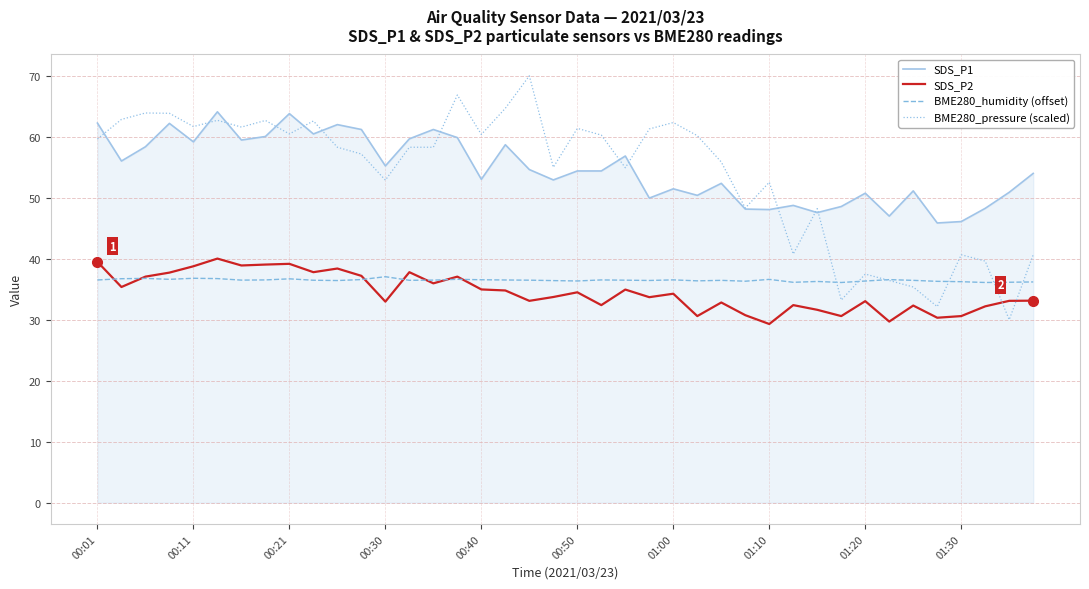

True or false: SDS_P1 and BME280_humidity (offset) intersect in this chart.

False